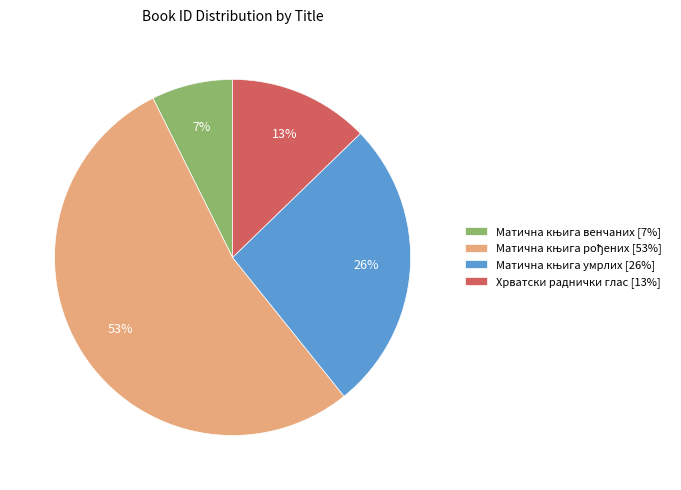

To the nearest percent, what is the average slice percentage?

25%